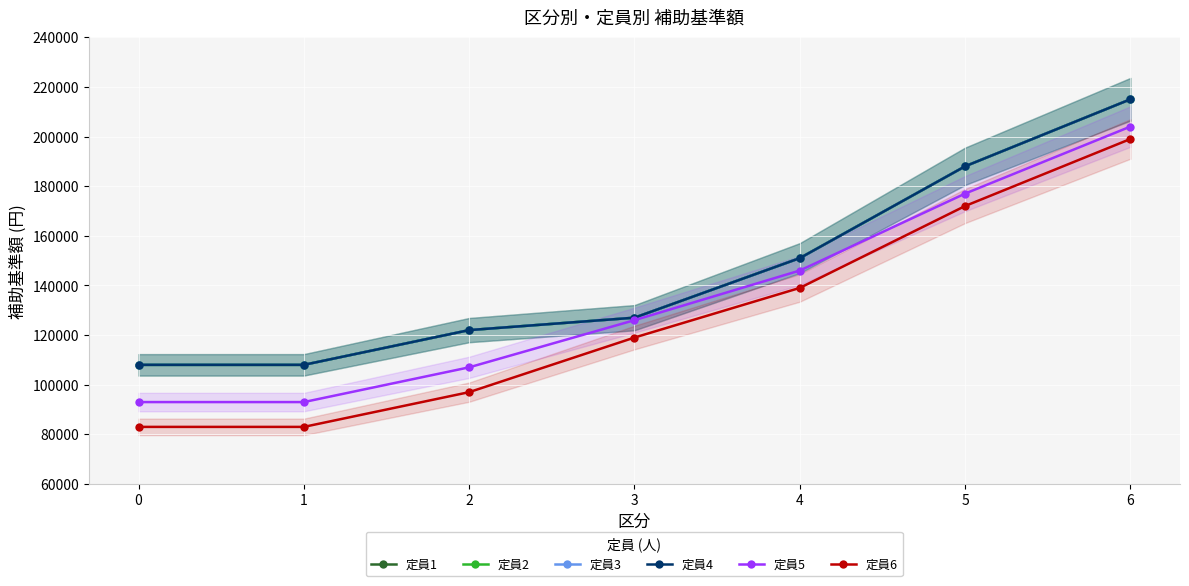

Rank the categories by 定員2 value from lowest to highest.

0, 1, 2, 3, 4, 5, 6